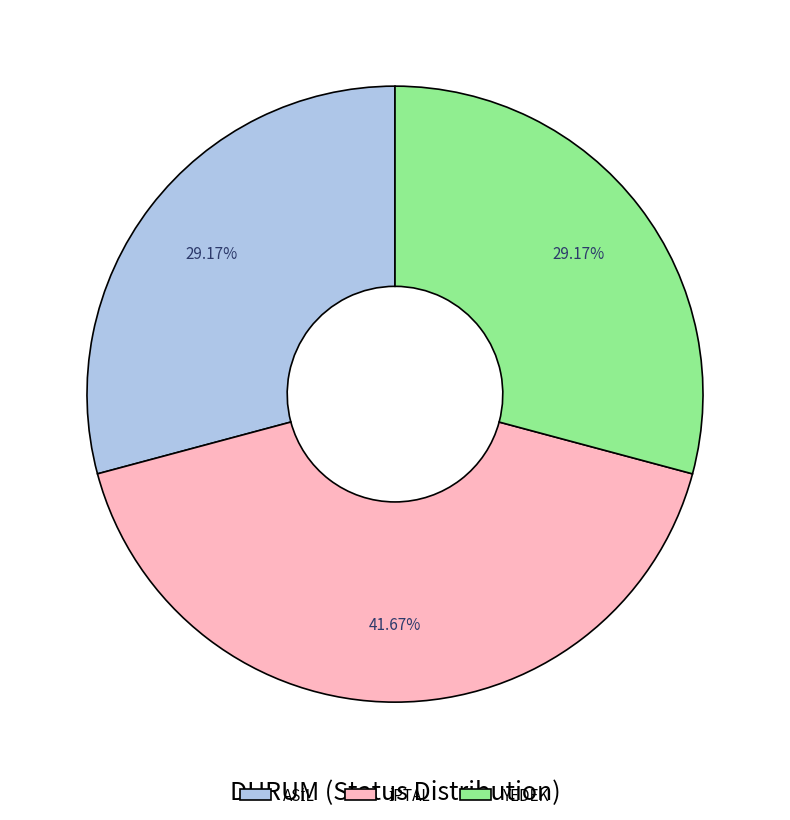

Is there any slice that represents more than half of the pie?

No